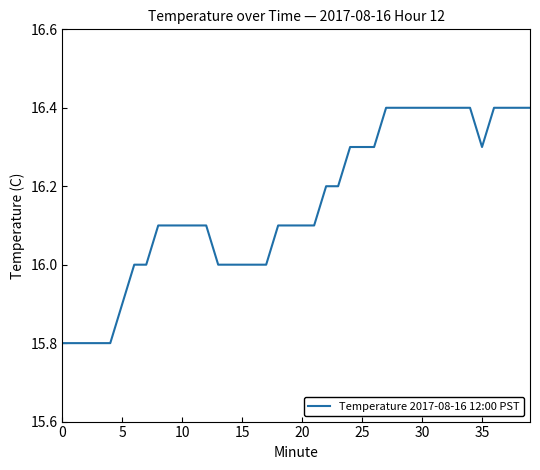

What is the difference between the maximum and minimum values?

0.6